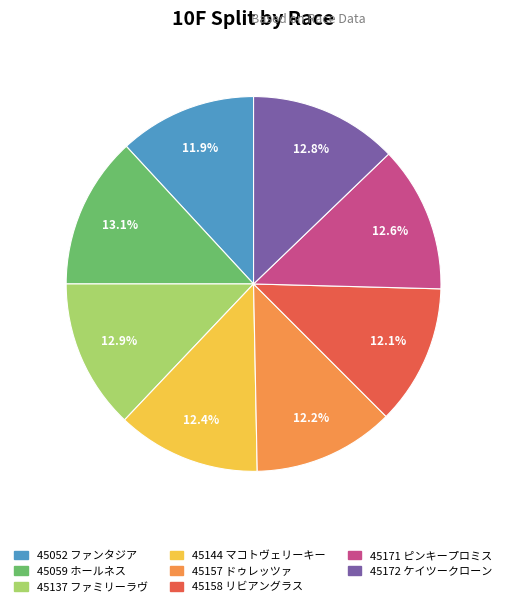

Between 45059 ホールネス and 45171 ピンキープロミス, which is larger?

45059 ホールネス